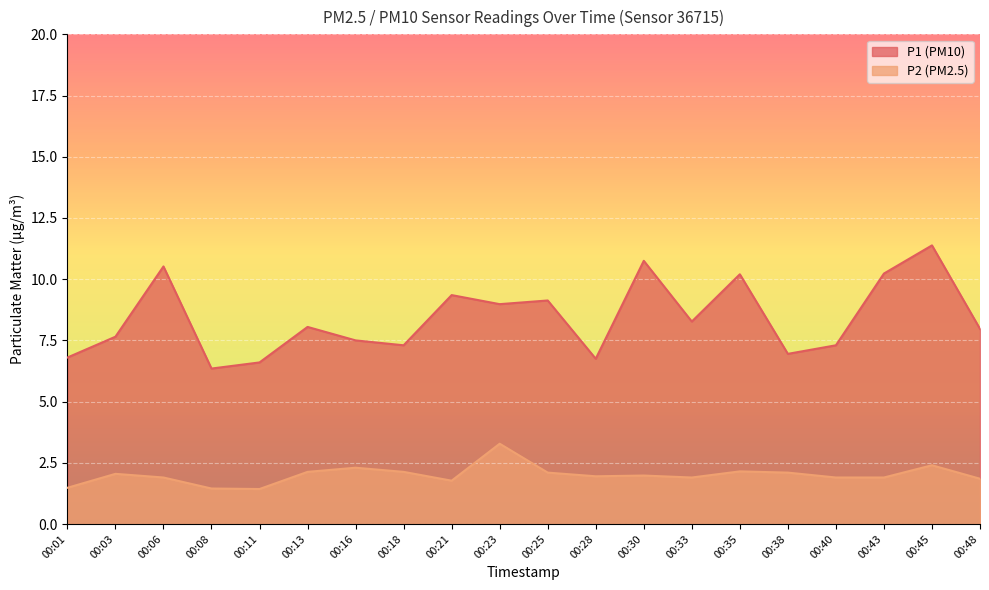

True or false: P2 has a value of 0.9 at 00:30.

False